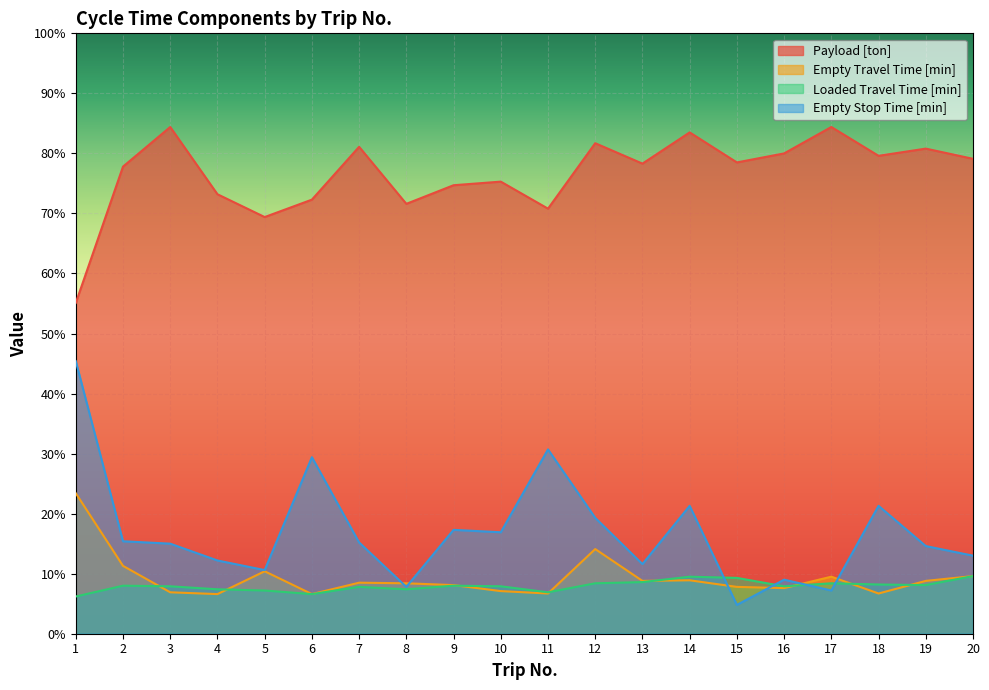

Where does the Empty Stop Time [min] series first go above 15?

1